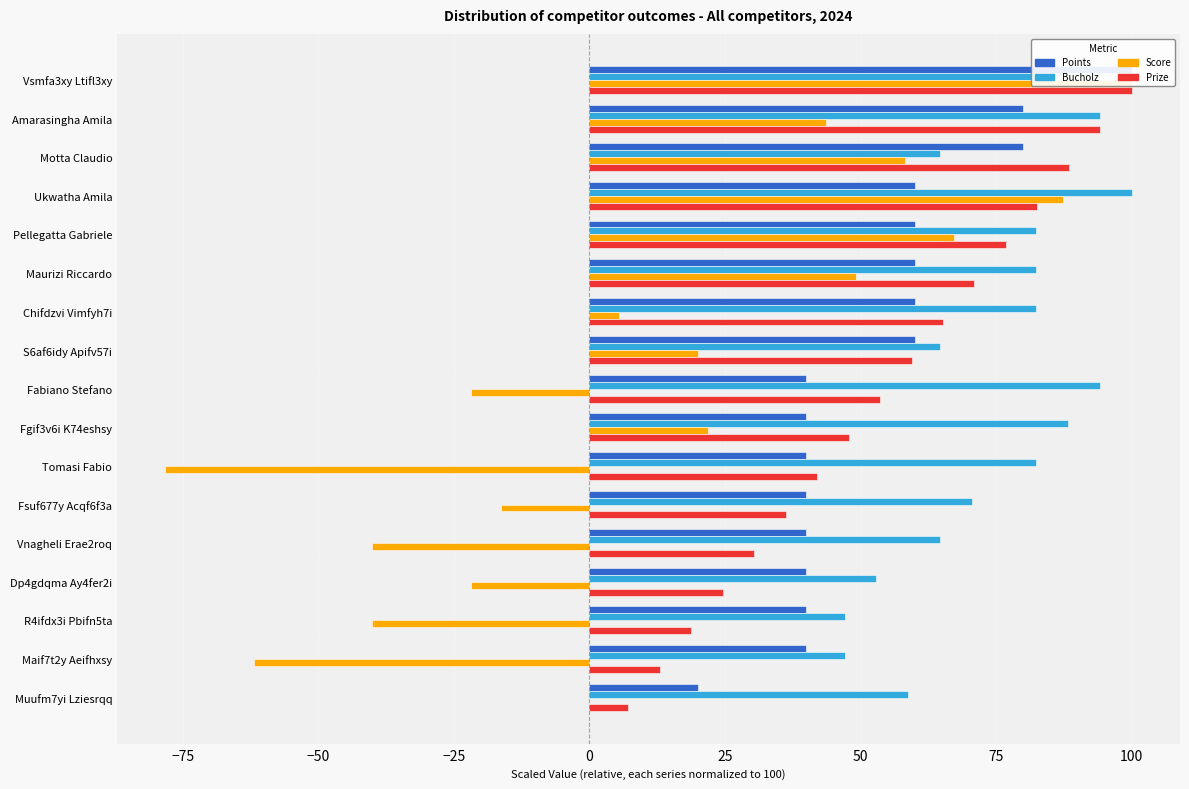

What is the maximum value shown in the chart?

100.0